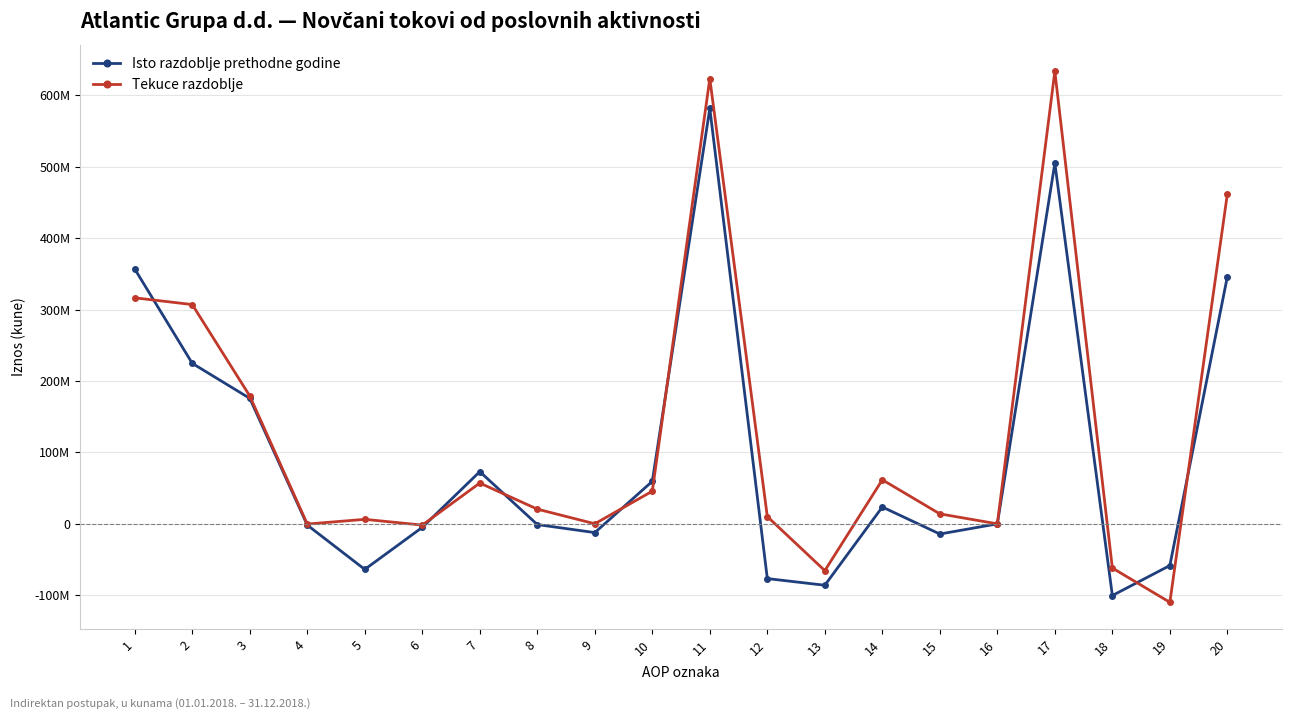

Does the chart have visible grid lines?

Yes